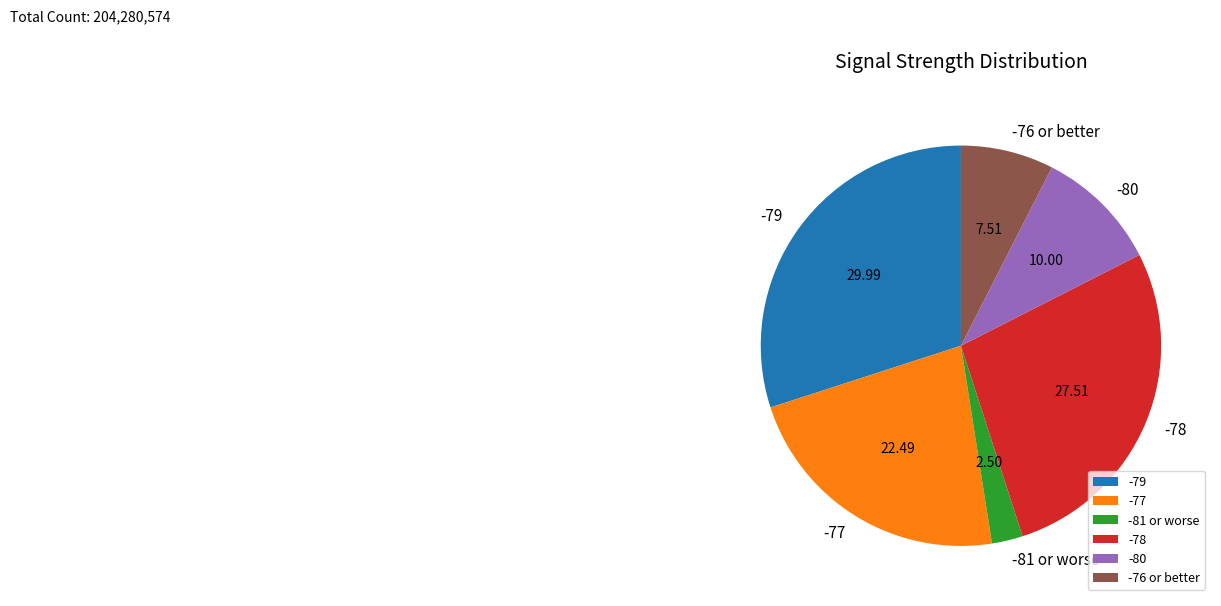

Is the sum of -77 and -79 greater than half?

Yes